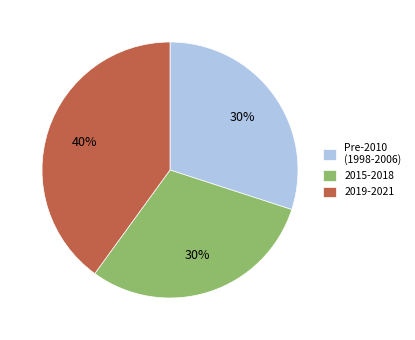

The 2015-2018 slice represents 39% of the pie. True or false?

False